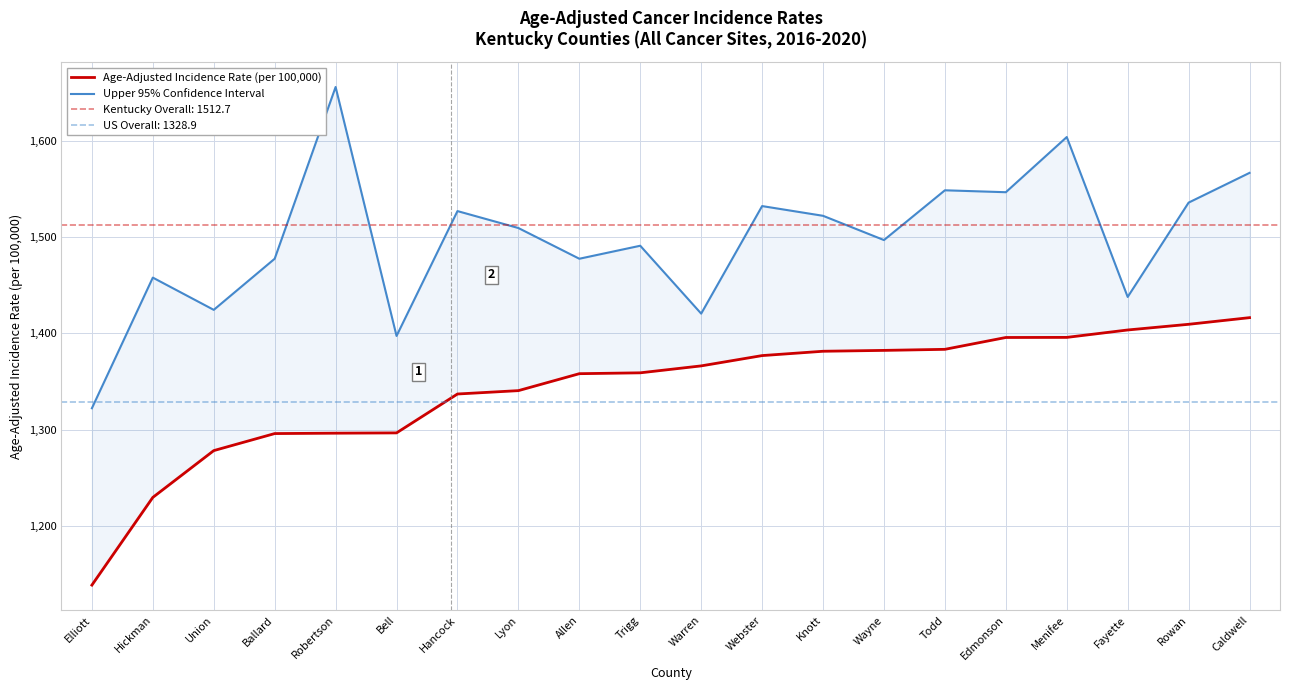

At which label does Age-Adjusted Incidence Rate (per 100,000) first exceed 1366?

Warren